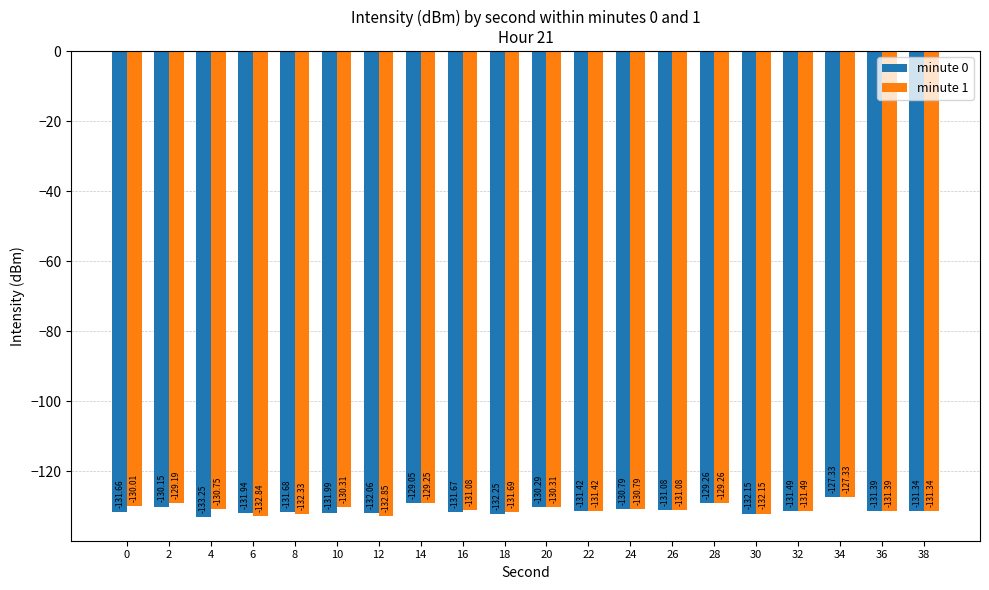

List the labels in order of minute 0 value, smallest first.

4, 18, 30, 12, 10, 6, 8, 16, 0, 32, 22, 36, 38, 26, 24, 20, 2, 28, 14, 34